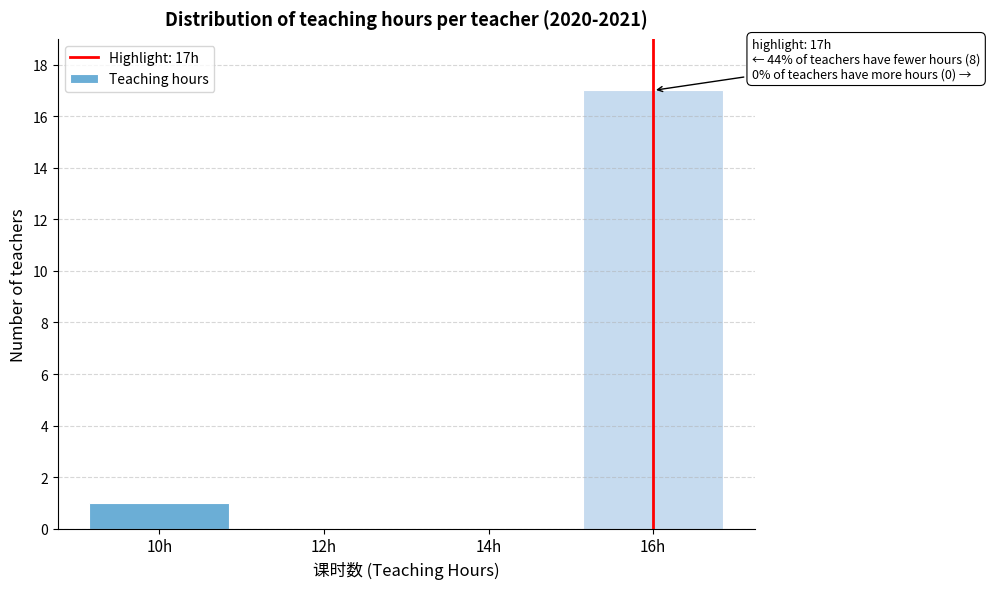

Reading left to right, what are all the values shown in this chart?

10h=1	12h=0	14h=0	16h=17